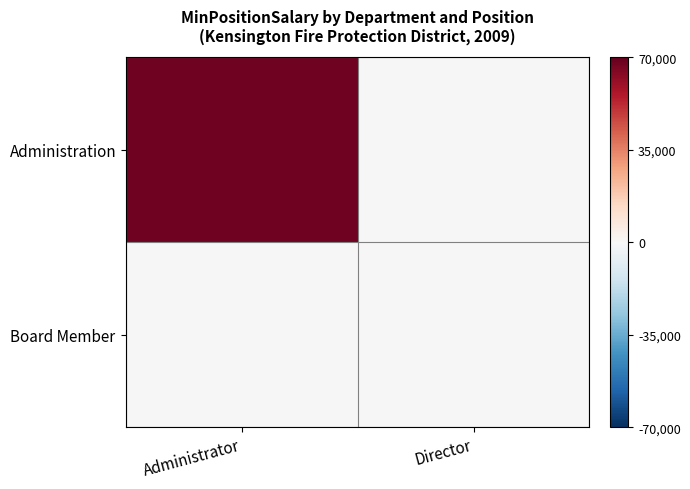

What is the greatest value displayed?

68037